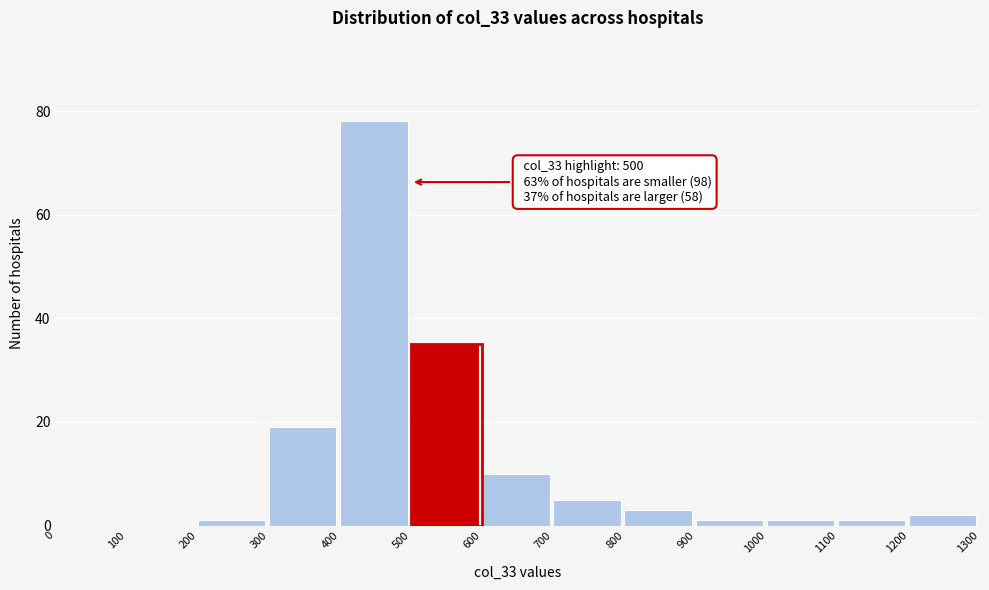

Over which range of the x-axis is the bar tallest?

400 to 500